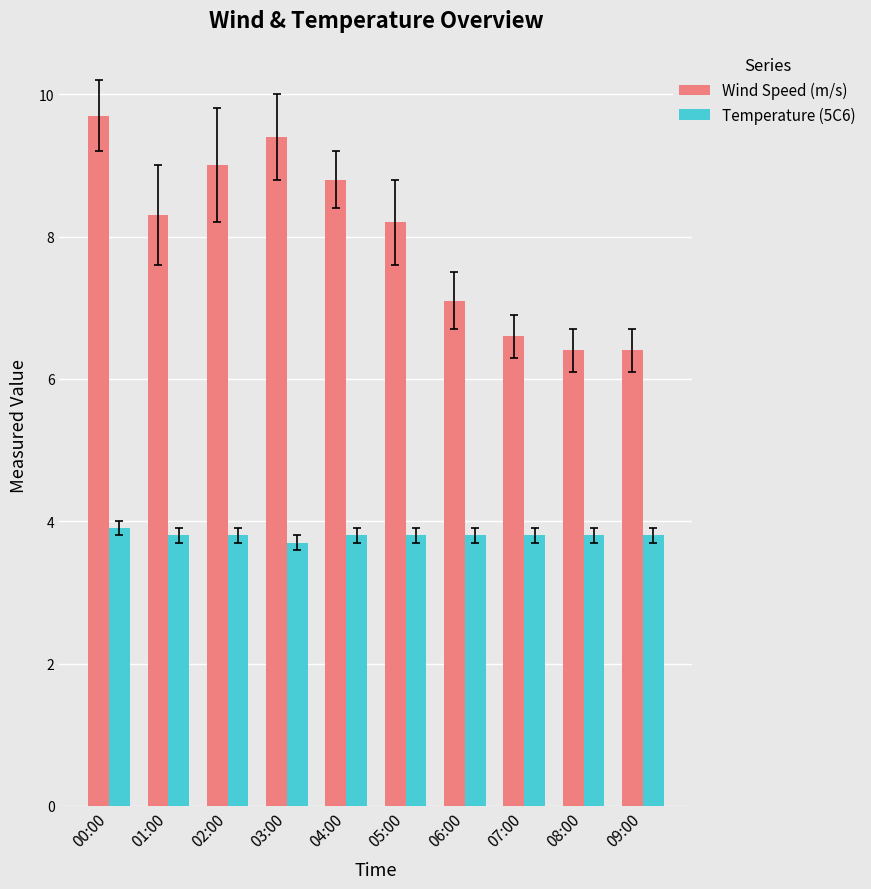

The value of Temperature (5C6) at 00:00 is 6.0. True or false?

False